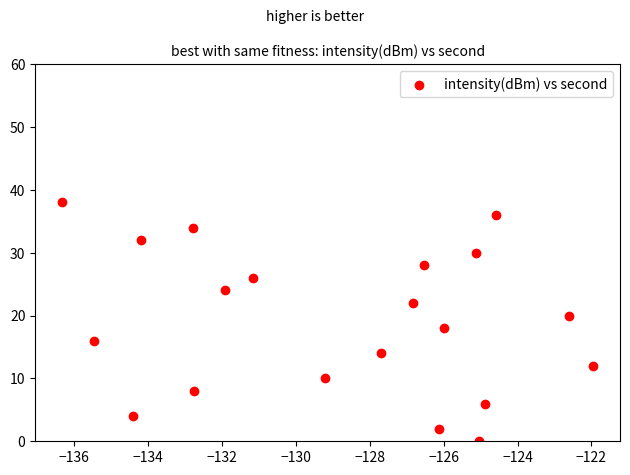

What is the range of Y values (max minus min)?

38